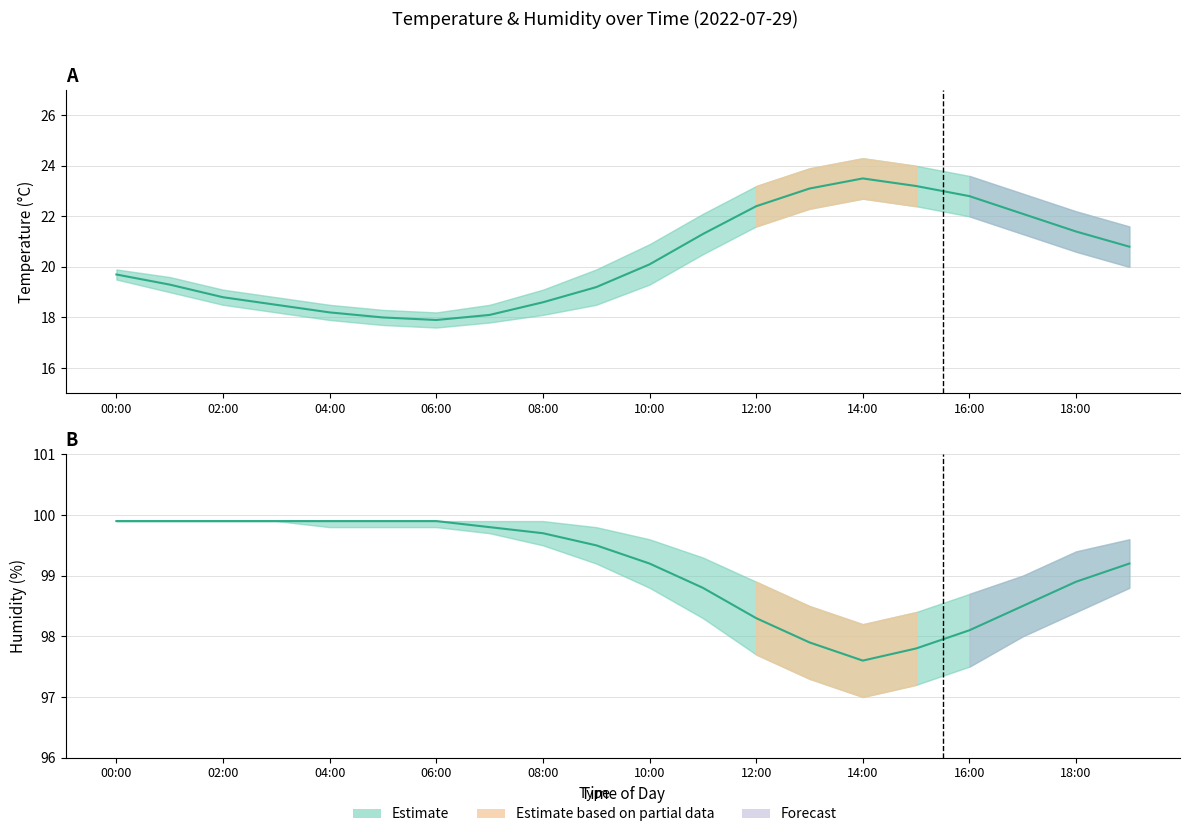

Reading left to right, transcribe all the data shown in this chart.

temperature: 19.7	19.3	18.8	18.5	18.2	18.0	17.9	18.1	18.6	19.2	20.1	21.3	22.4	23.1	23.5	23.2	22.8	22.1	21.4	20.8
temp_upper: 19.9	19.6	19.1	18.8	18.5	18.3	18.2	18.5	19.1	19.9	20.9	22.1	23.2	23.9	24.3	24.0	23.6	22.9	22.2	21.6
temp_lower: 19.5	19.0	18.5	18.2	17.9	17.7	17.6	17.8	18.1	18.5	19.3	20.5	21.6	22.3	22.7	22.4	22.0	21.3	20.6	20.0
humidity: 99.9	99.9	99.9	99.9	99.9	99.9	99.9	99.8	99.7	99.5	99.2	98.8	98.3	97.9	97.6	97.8	98.1	98.5	98.9	99.2
humidity_upper: 99.9	99.9	99.9	99.9	99.9	99.9	99.9	99.9	99.9	99.8	99.6	99.3	98.9	98.5	98.2	98.4	98.7	99.0	99.4	99.6
humidity_lower: 99.9	99.9	99.9	99.9	99.8	99.8	99.8	99.7	99.5	99.2	98.8	98.3	97.7	97.3	97.0	97.2	97.5	98.0	98.4	98.8